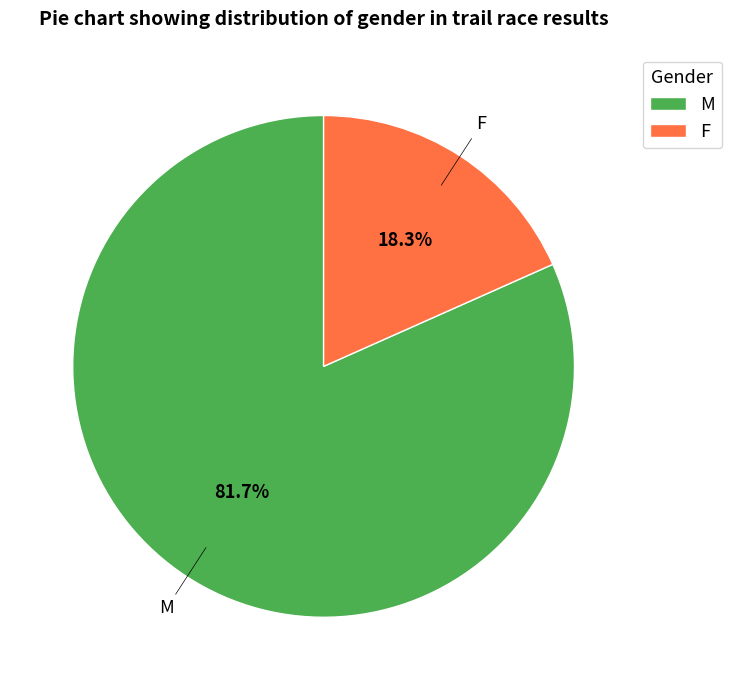

To the nearest percent, what is the combined percentage of M and F?

100%